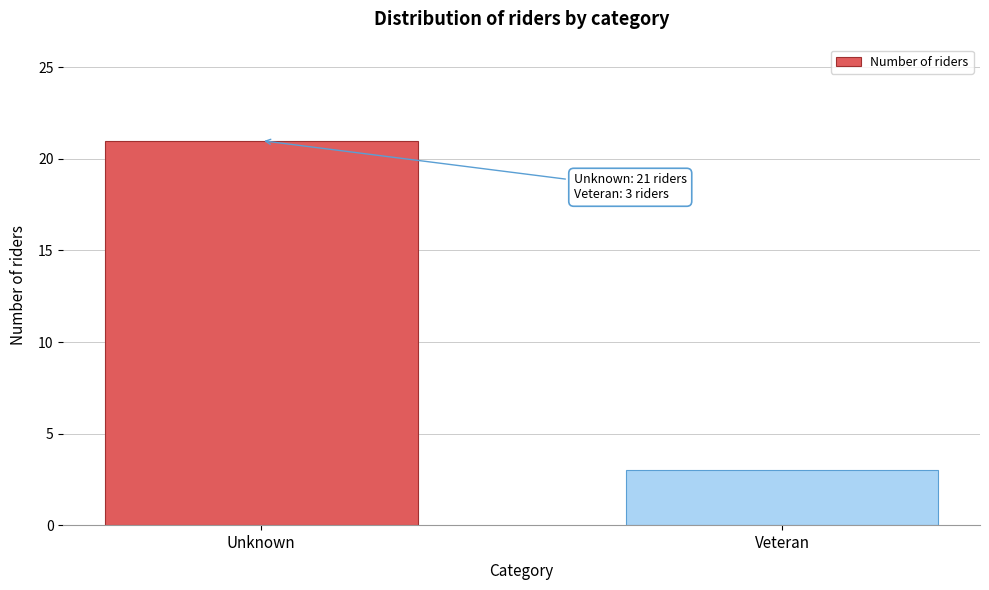

Reading left to right, transcribe all the data shown in this chart.

21	3